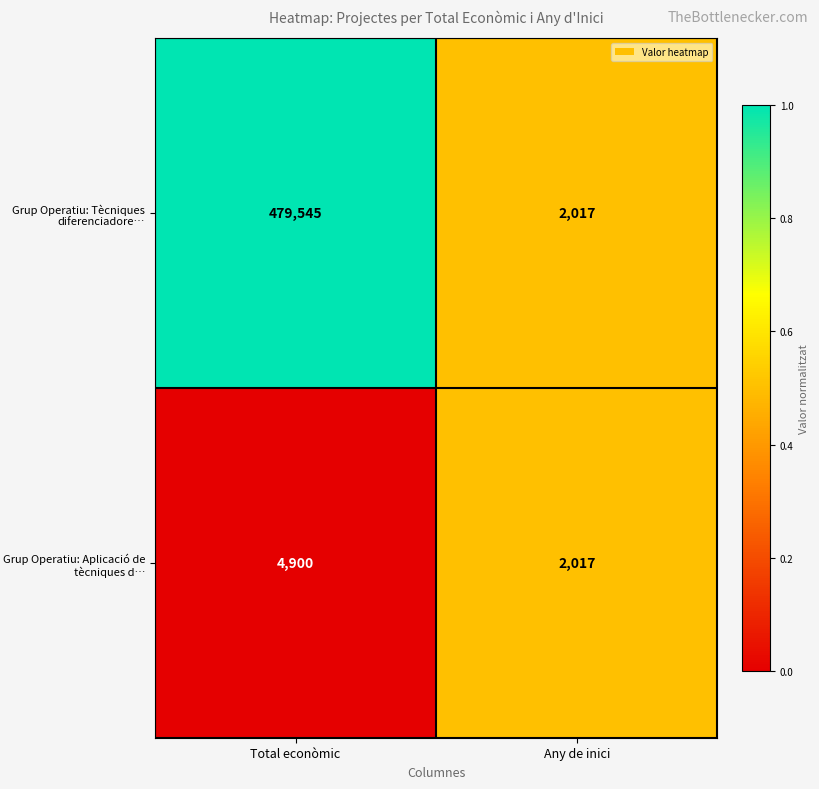

Which series has the largest total across all categories?

Grup Operatiu: Tècniques diferenciadore…